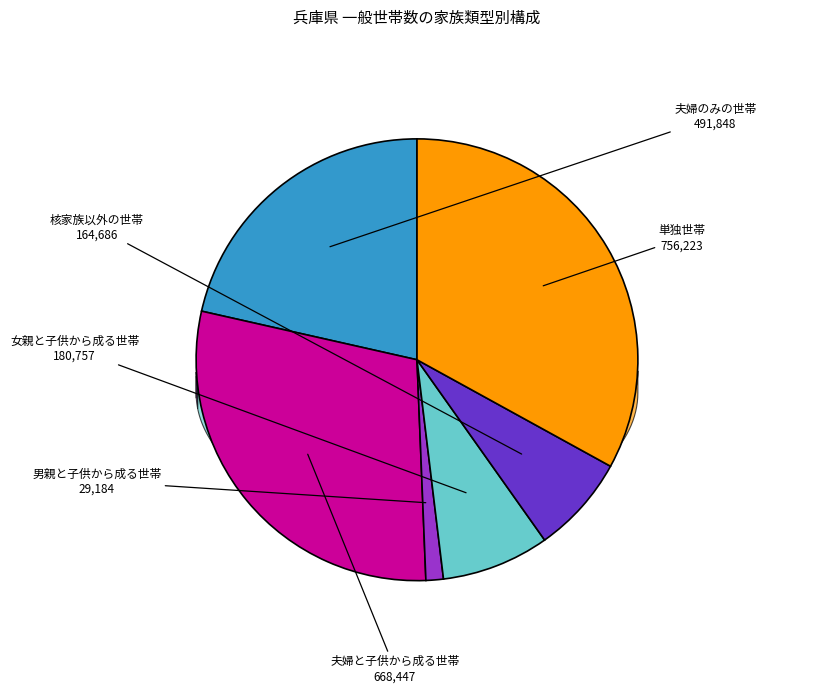

Which slice is the smallest?

男親と子供から成る世帯